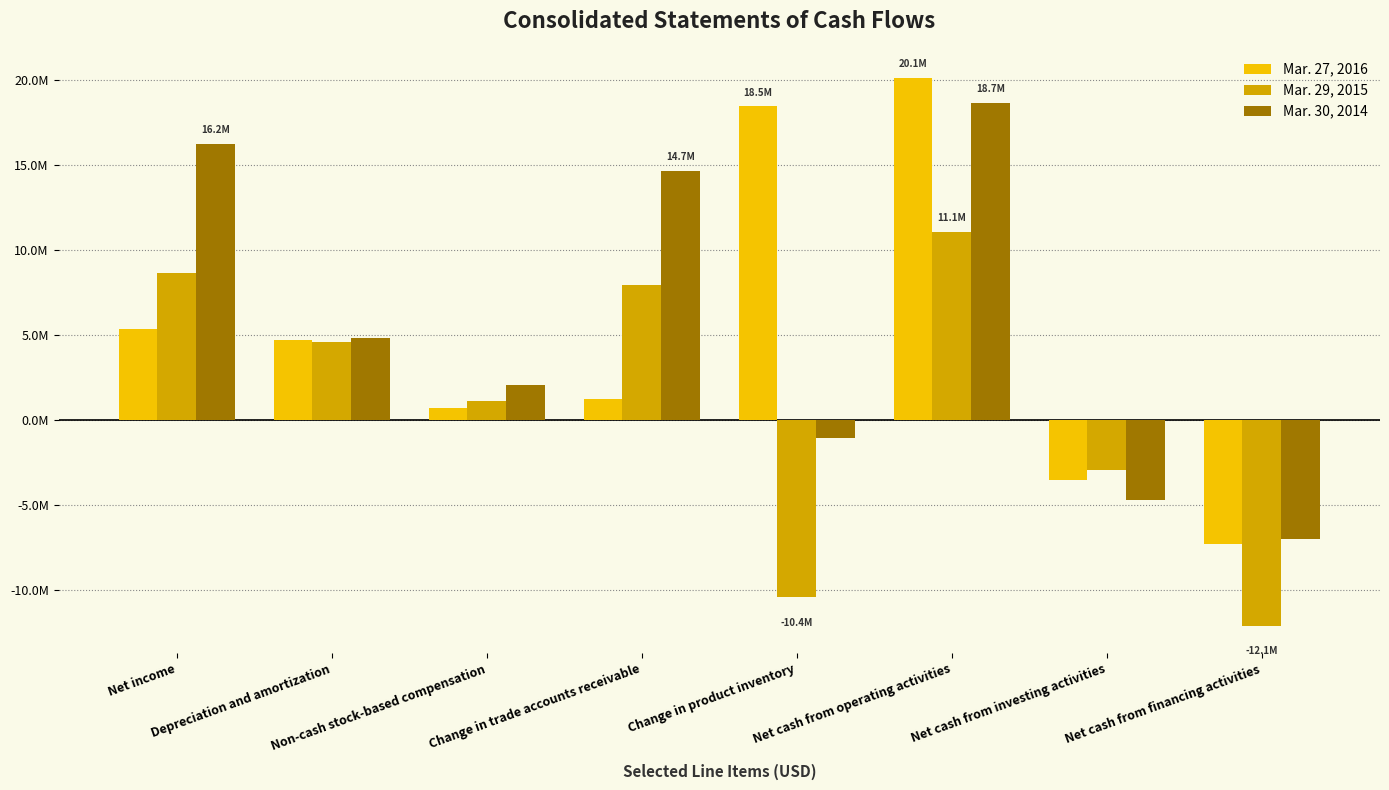

Which category has the lowest value in the Mar. 27, 2016 series?

Net cash from financing activities